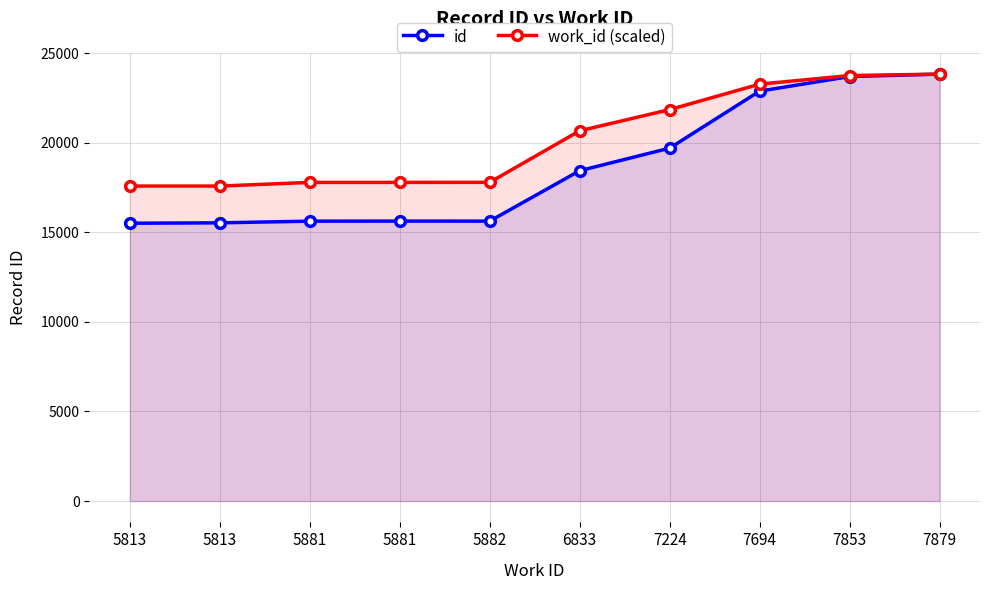

What is the value of the work_id (scaled) point at the 1st from the left?

17580.7